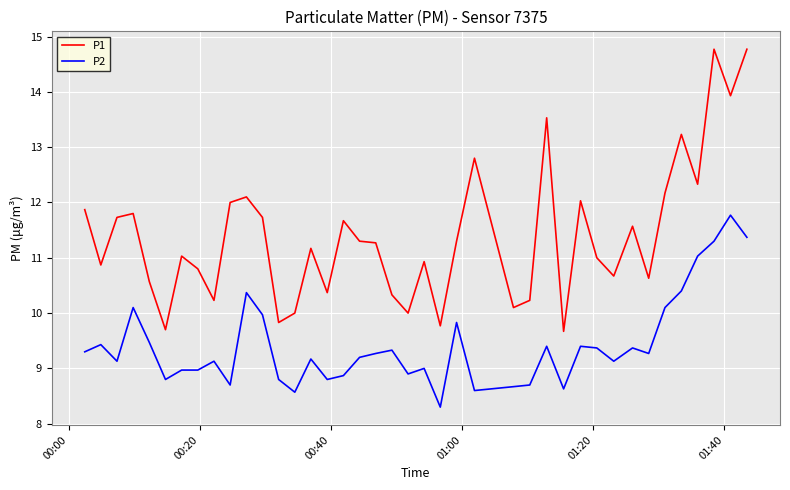

What are all the series names shown in the legend?

P1, P2